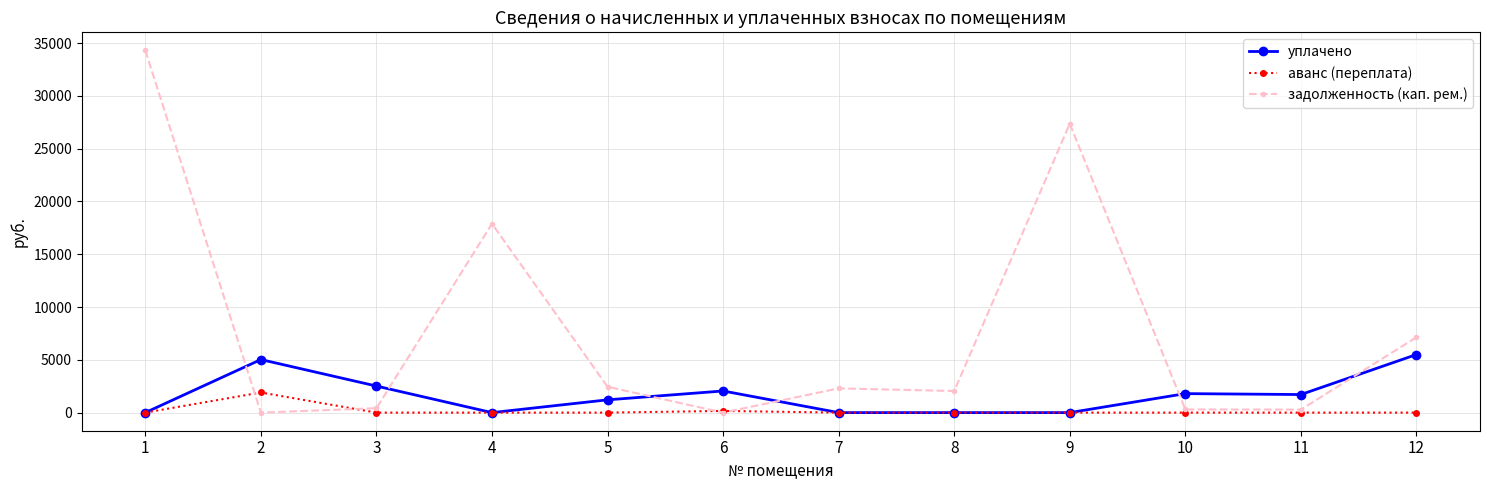

What is the greatest value displayed?

34307.7